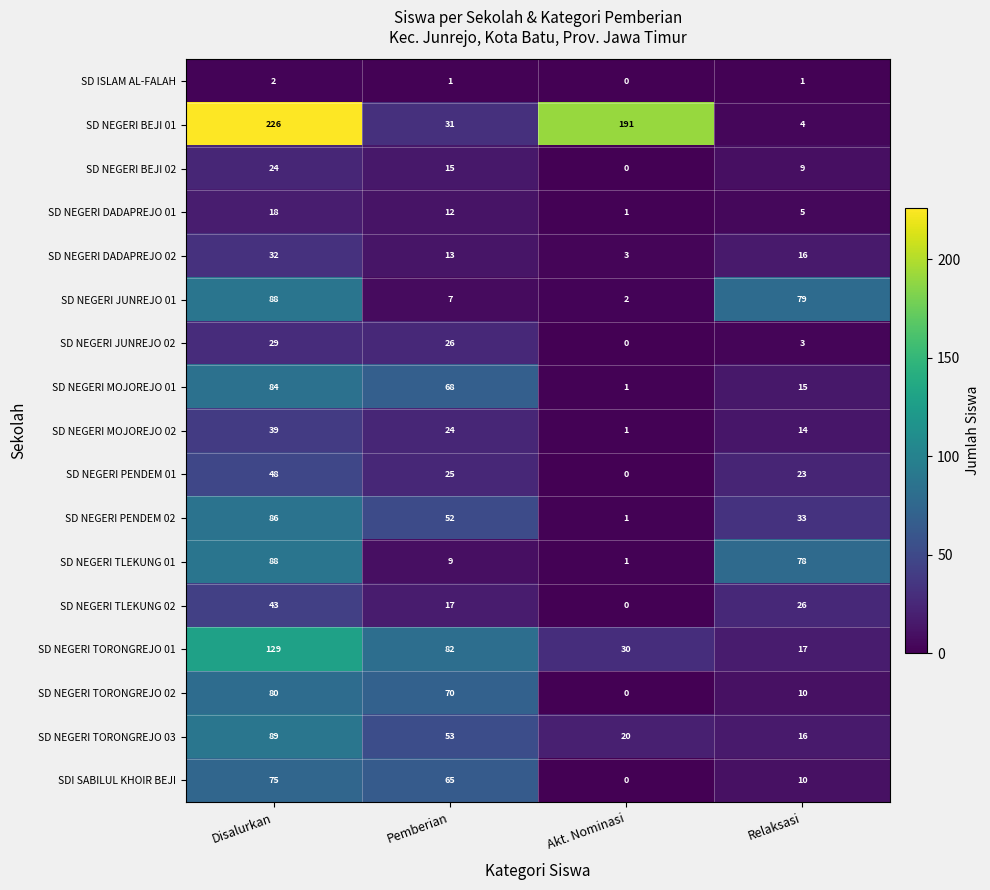

What is the total value across all series at Pemberian?

570